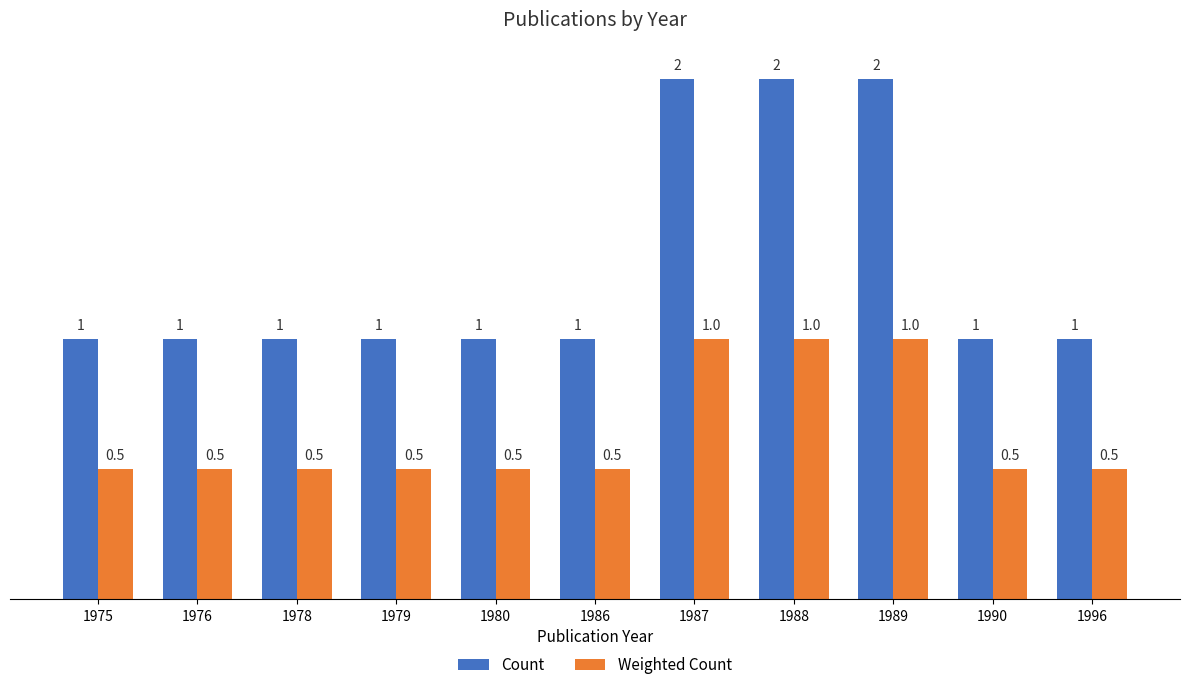

How many categories are shown in the chart?

11